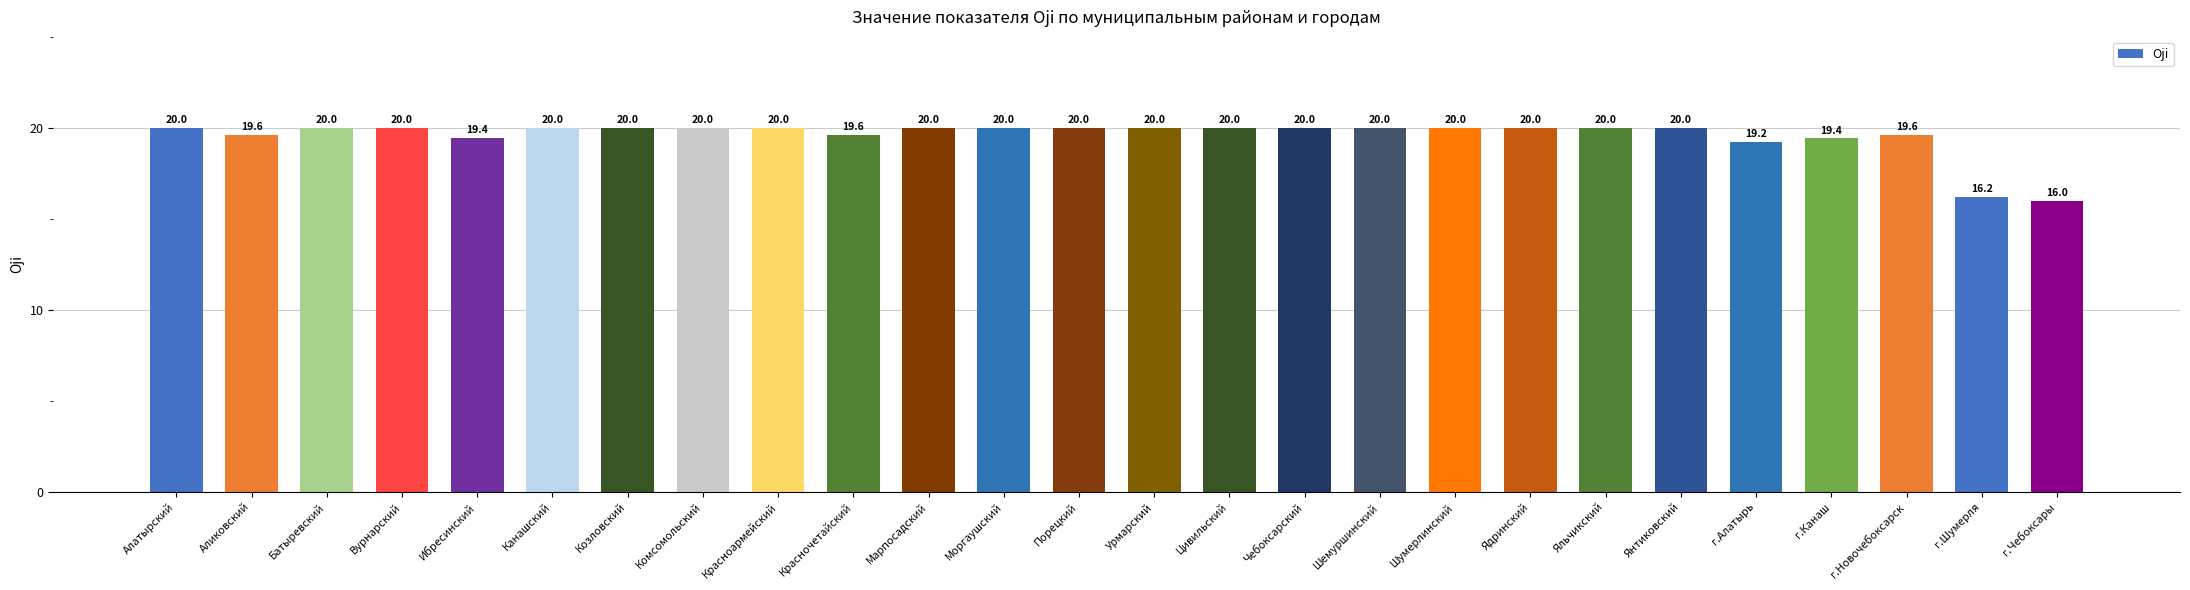

Which category has the lowest value across all series?

г.Чебоксары